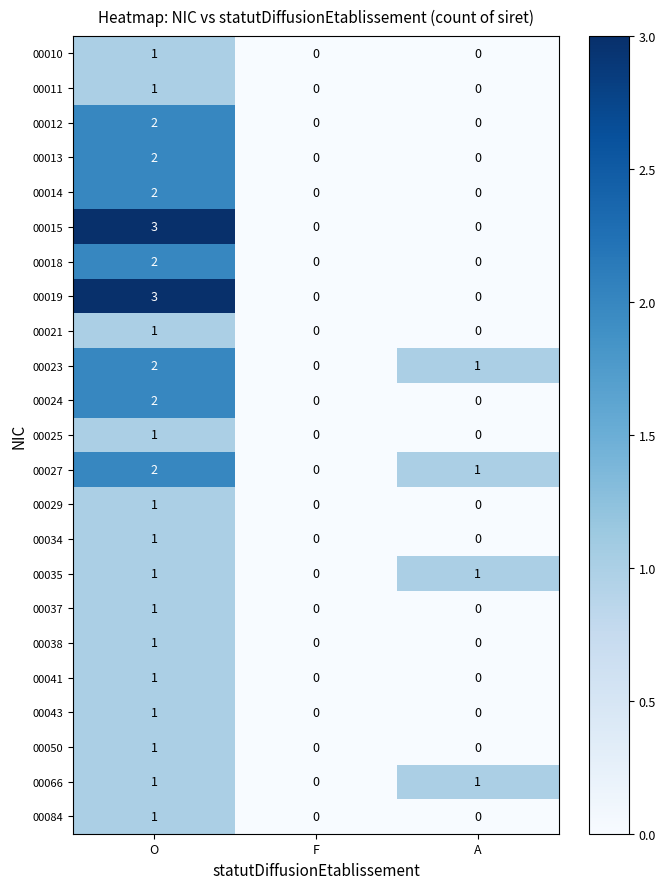

The 00012 series shows -1 at A. True or false?

False